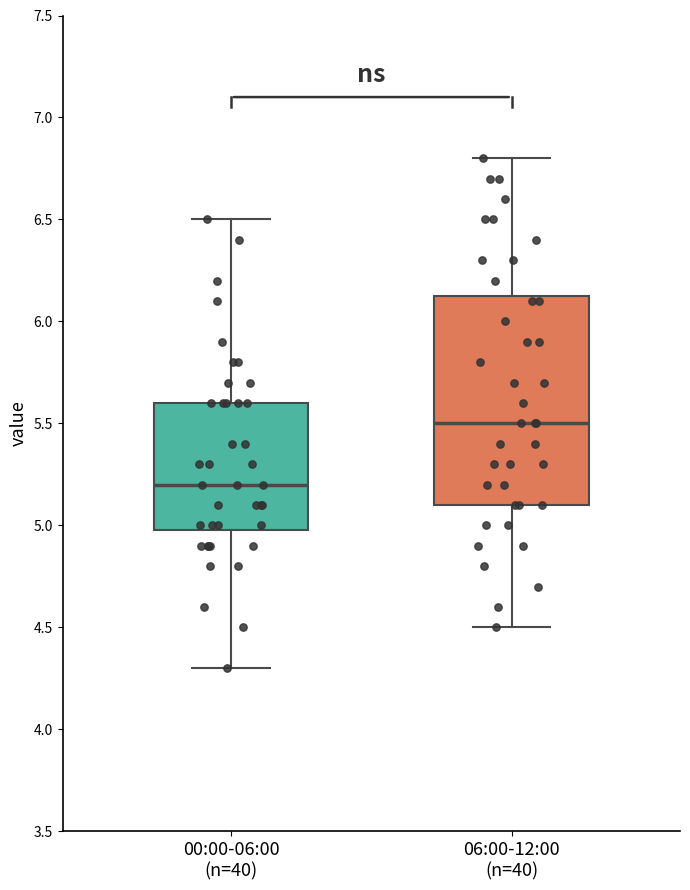

Where does the median line of the box for 00:00-06:00 (n=40) sit on the y-axis? The values are not printed on the chart, so give them approximately, as read against the axis.

5.20